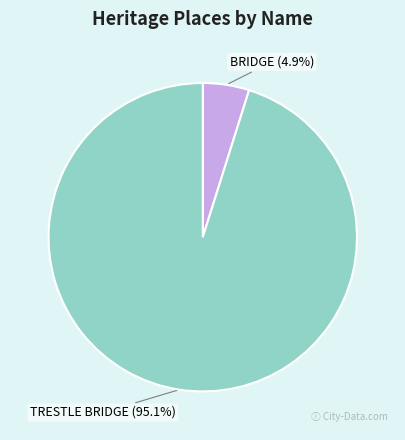

What percentage do BRIDGE and TRESTLE BRIDGE together represent?

100.0%